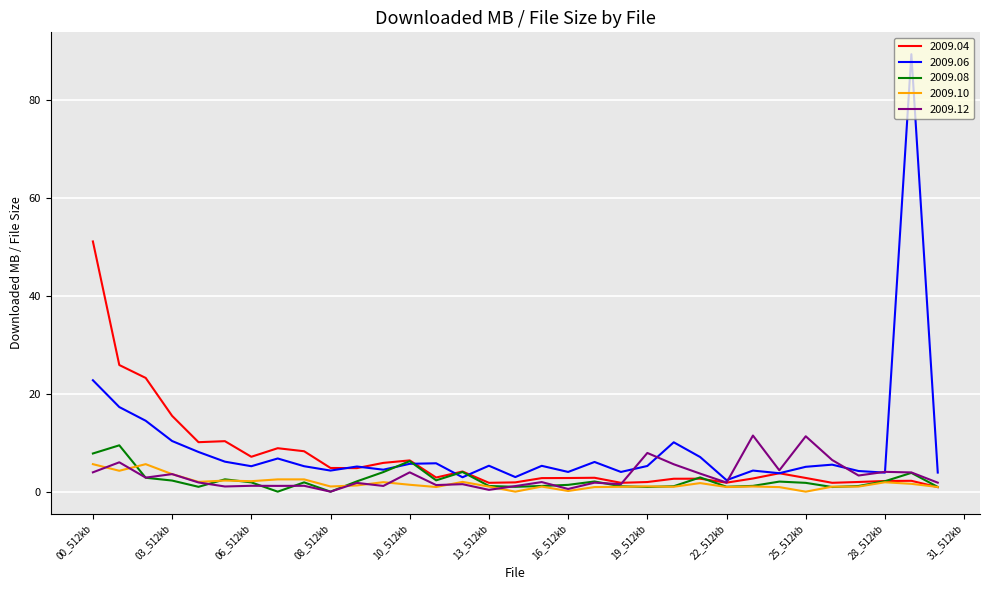

Which series has the largest range (max minus min)?

2009.06